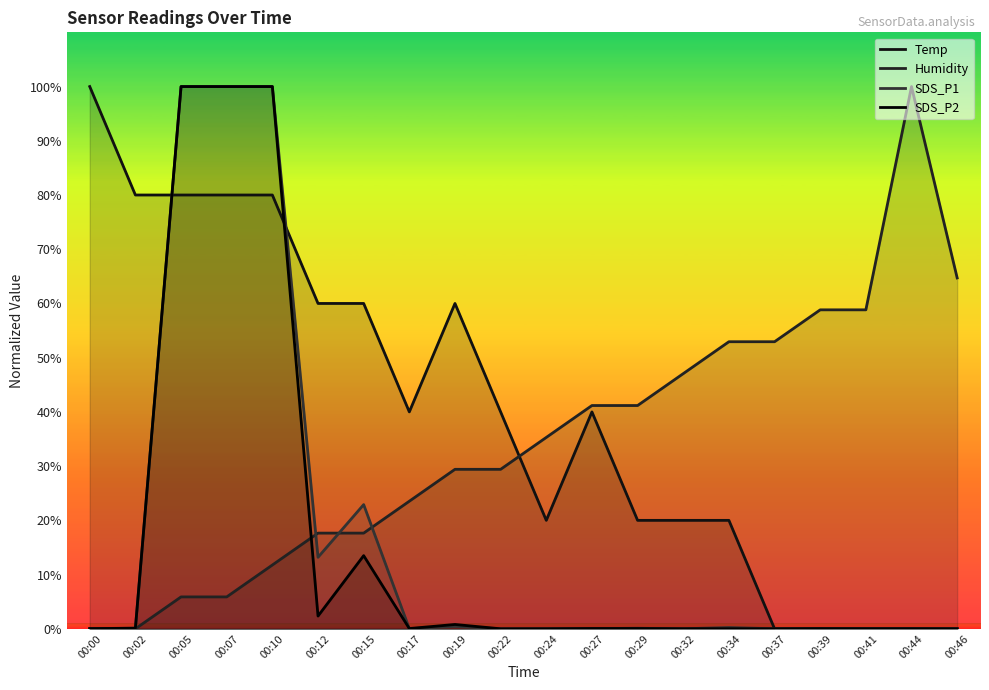

Which series changed the most between 00:10 and 00:15?

SDS_P2